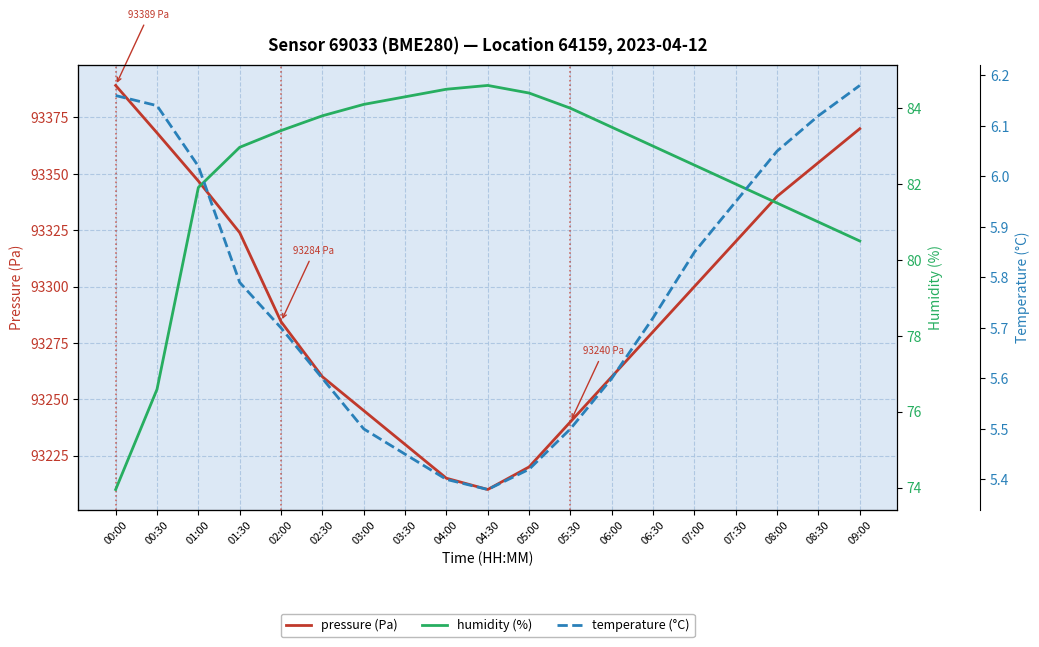

What is the difference between the second highest and minimum values in the temperature (°C) series?

0.8